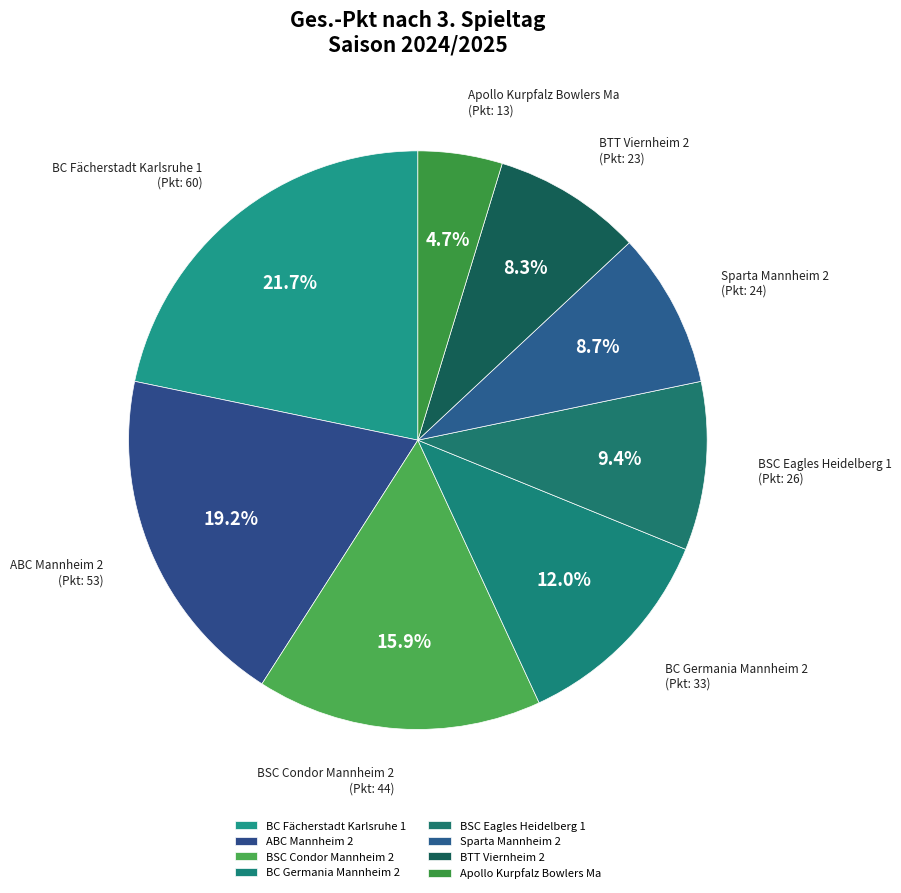

Between ABC Mannheim 2 and Apollo Kurpfalz Bowlers Ma, which is larger?

ABC Mannheim 2